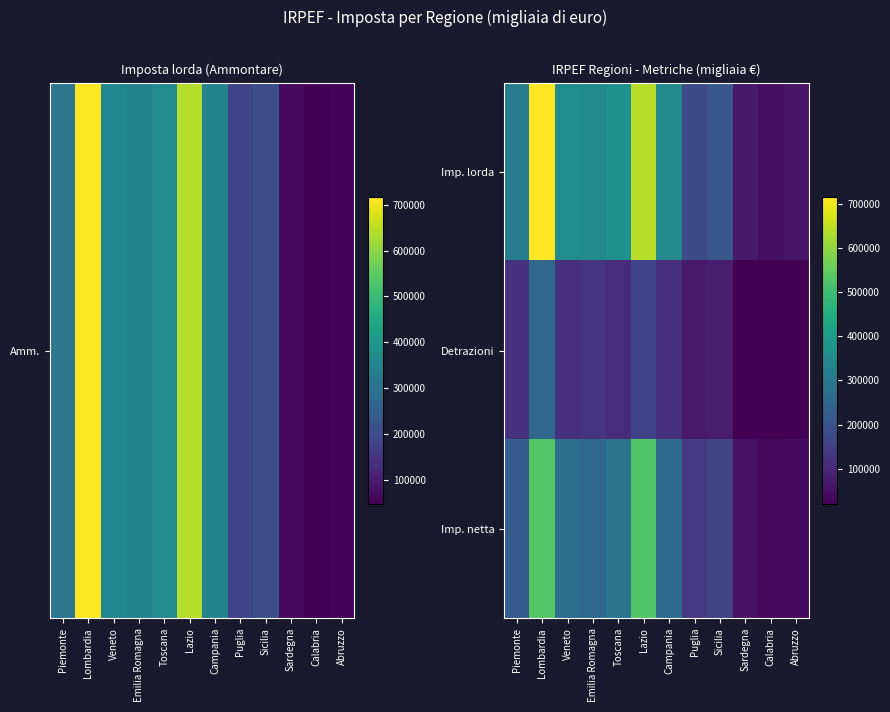

Which label corresponds to the smallest value in the chart?

Calabria